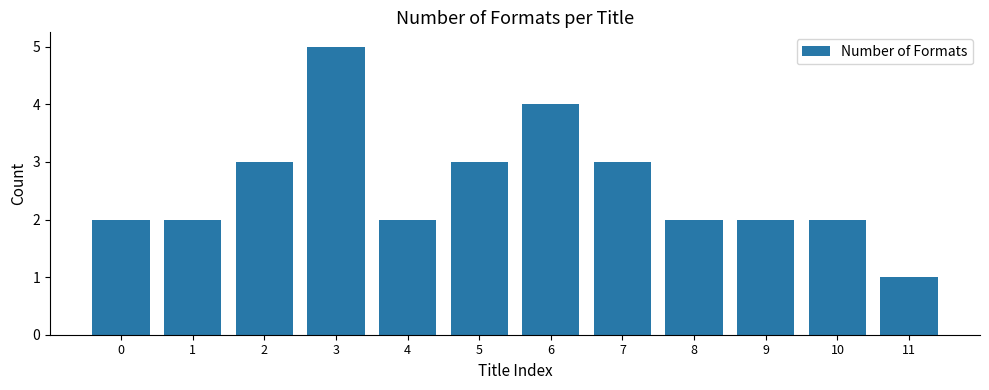

Is it true that the value at 7 is 1?

False